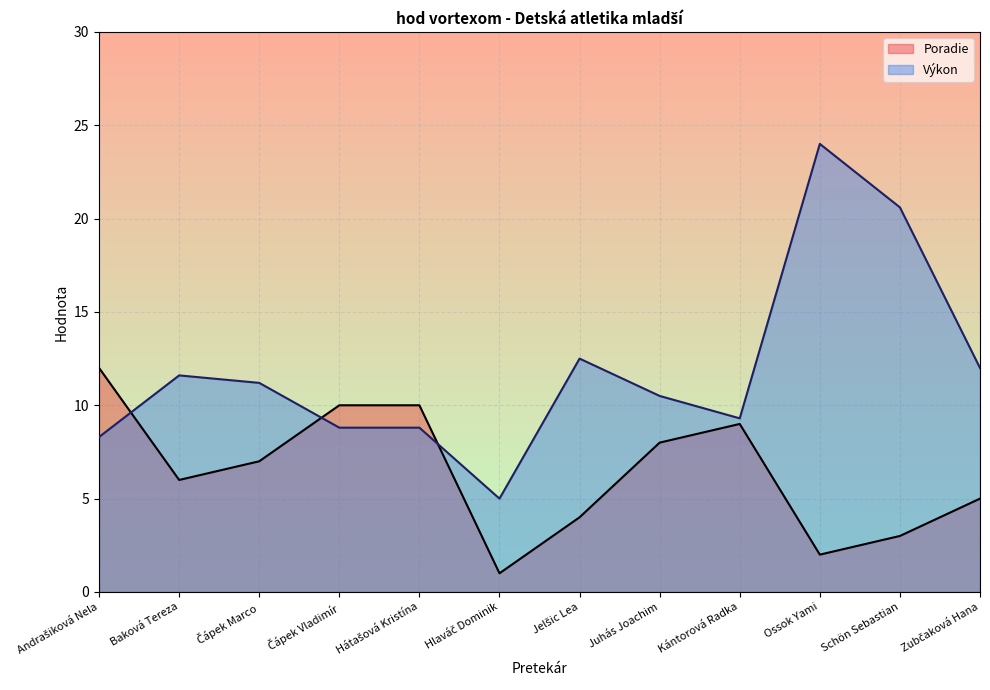

At which category is the sum across all series the highest?

Ossok Yami